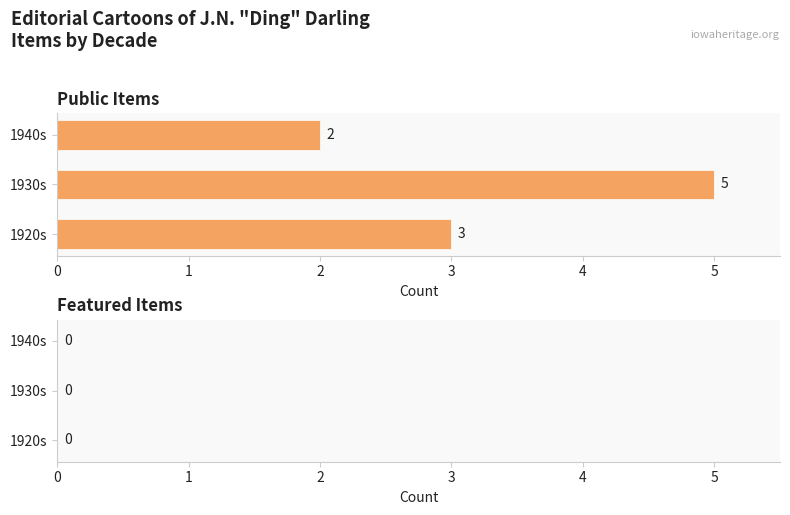

Count the values in the range 2 to 5.

3